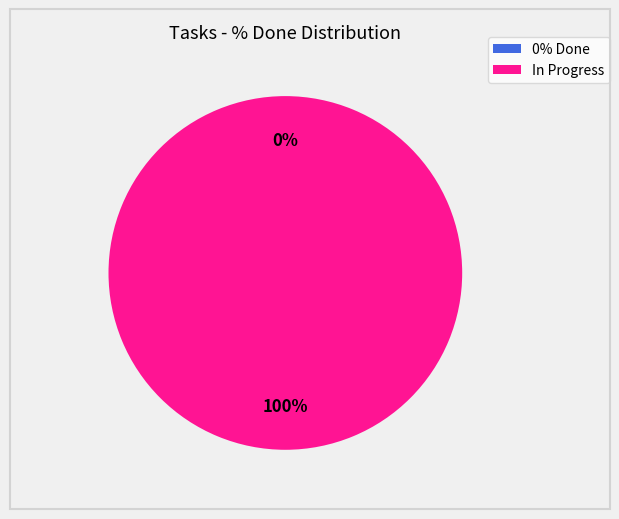

True or false: 230 accounts for 62% of the total.

True